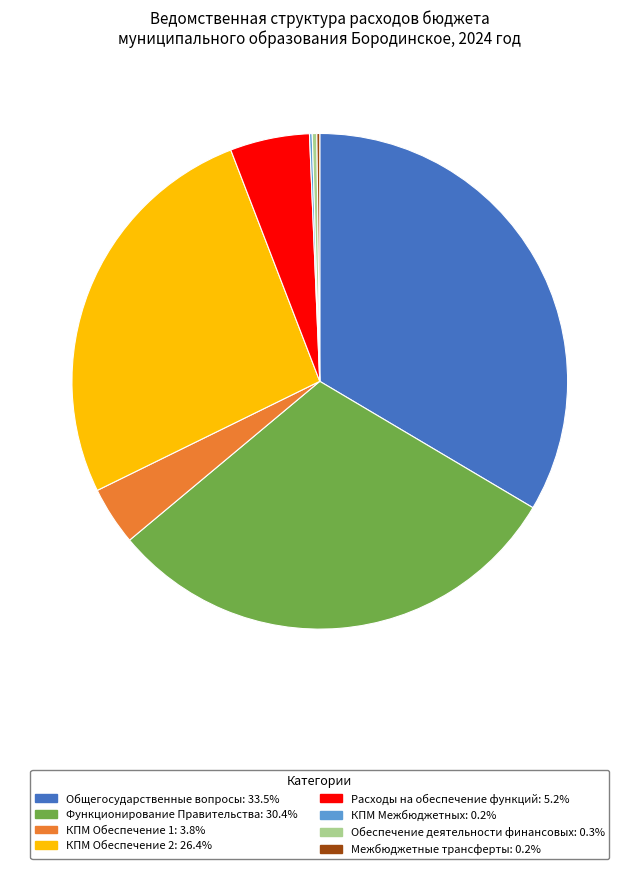

Does any single category account for the majority?

No